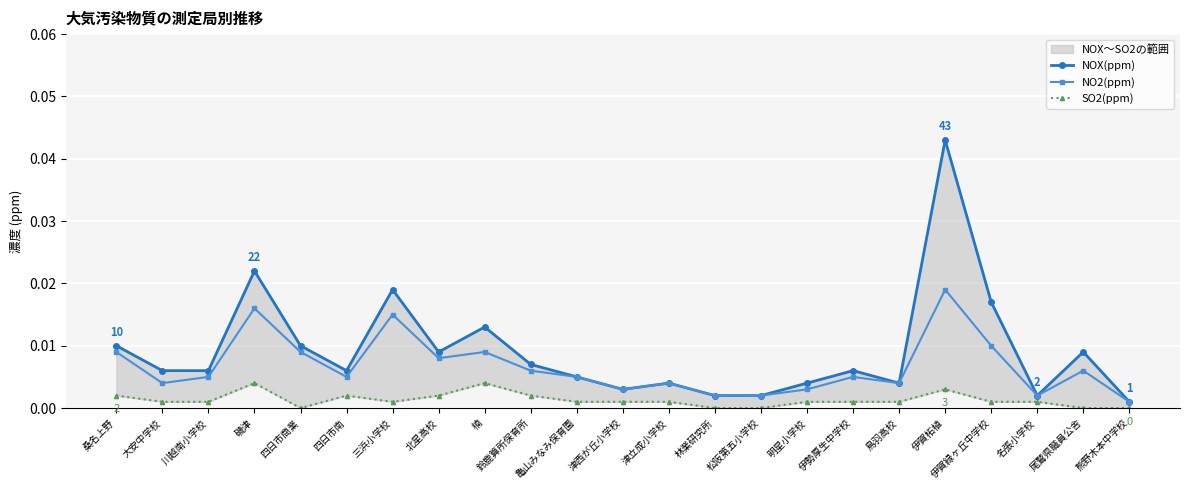

True or false: NOX(ppm) and NO2(ppm) intersect in this chart.

False